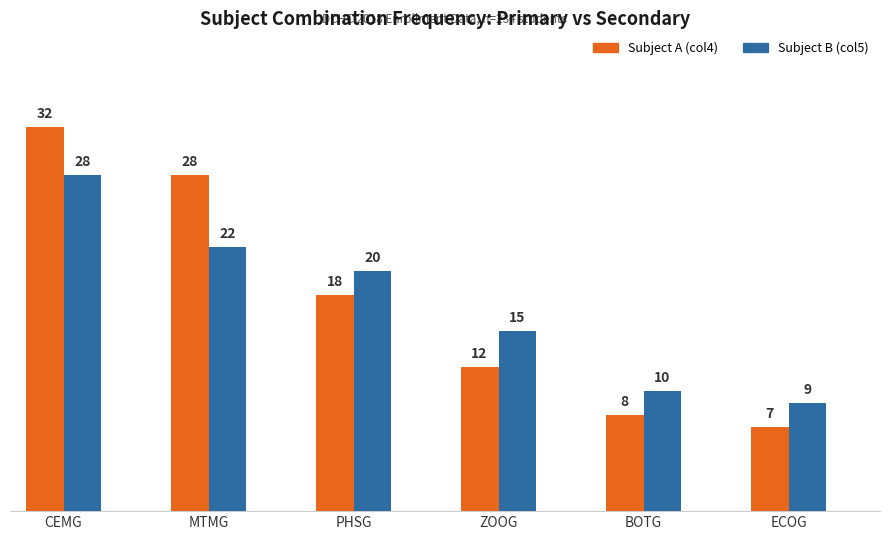

What is the smallest value displayed?

7